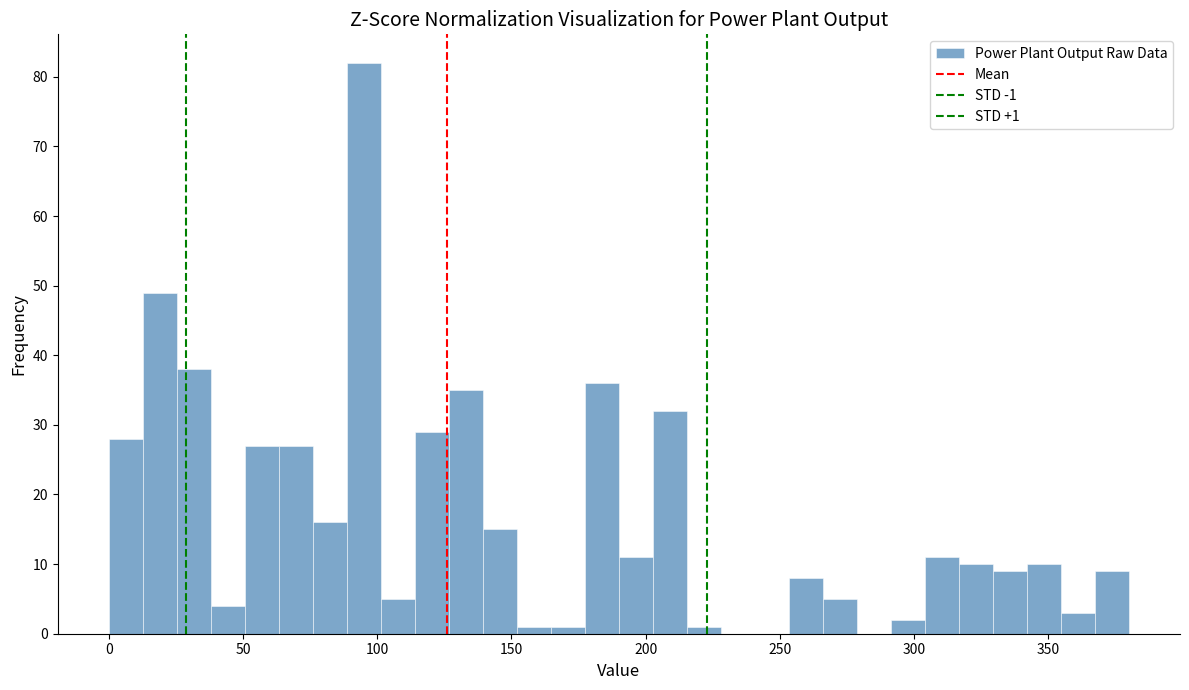

Around what value on the x-axis is the tallest bar? Give the approximate position of its centre, as read against the axis.

95